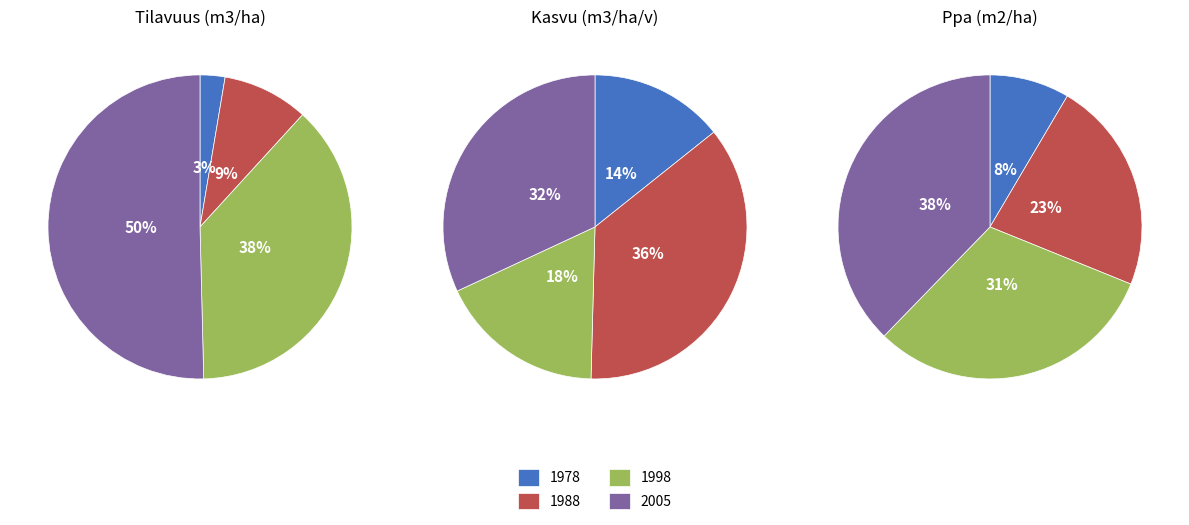

Do 3 and 2 together represent more than half of the pie?

Yes